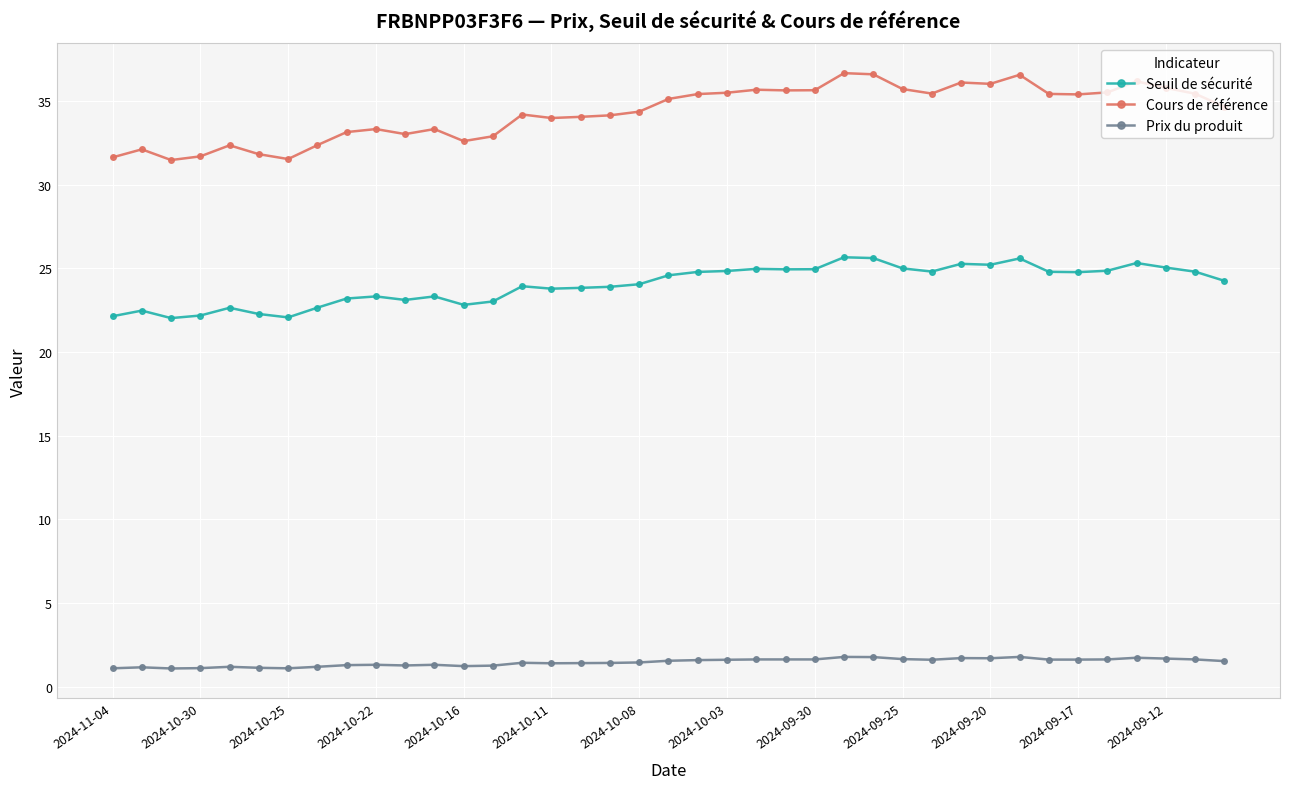

Rank the series by their maximum value, from lowest to highest.

Prix du produit, Seuil de sécurité, Cours de référence